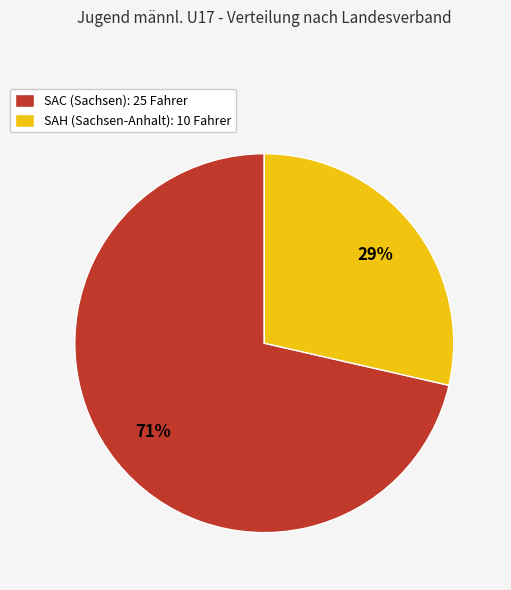

Between SAC (Sachsen): 25 Fahrer and SAH (Sachsen-Anhalt): 10 Fahrer, which is larger?

SAC (Sachsen): 25 Fahrer